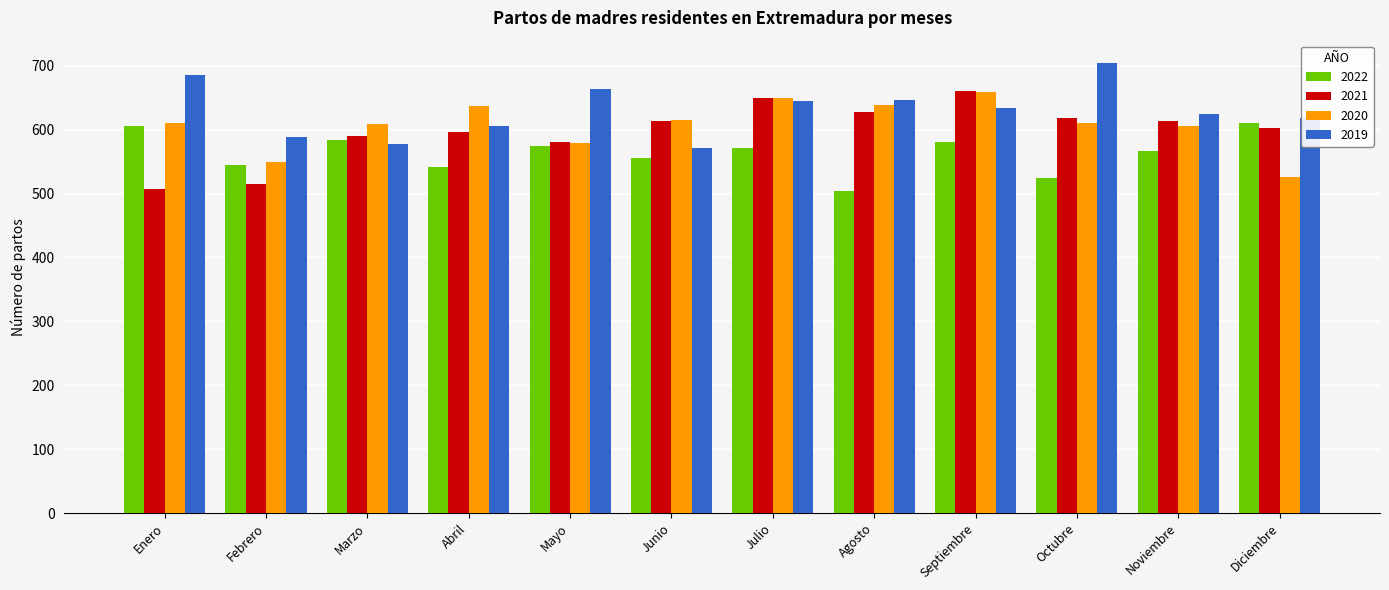

Are the bars horizontal?

No